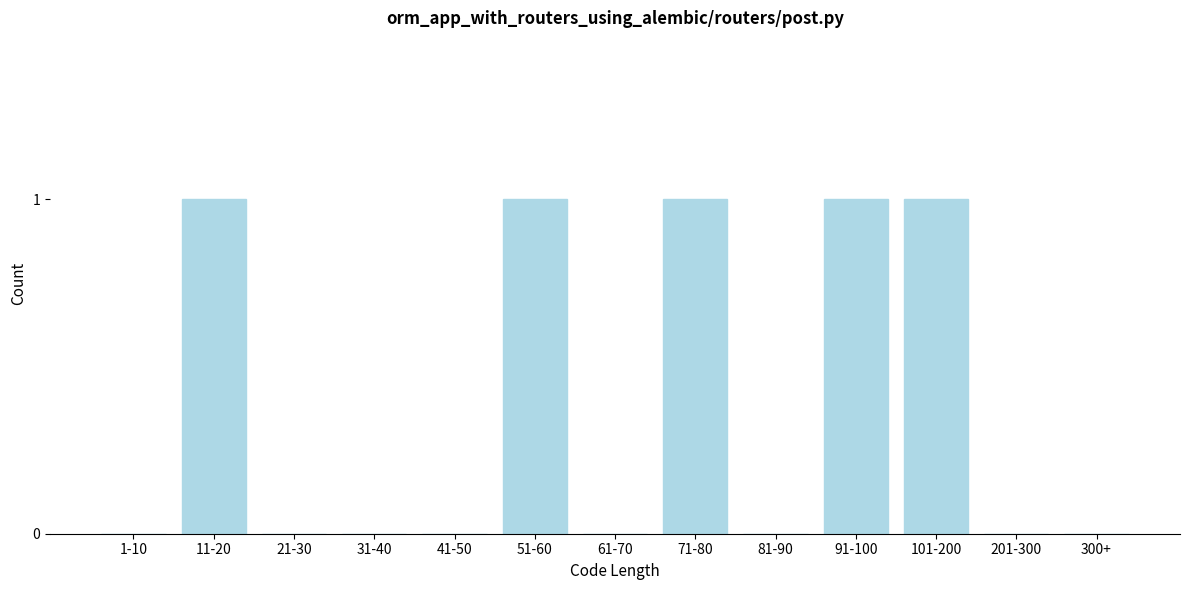

Reading left to right, transcribe all the data shown in this chart.

1-10=0	11-20=1	21-30=0	31-40=0	41-50=0	51-60=1	61-70=0	71-80=1	81-90=0	91-100=1	101-200=1	201-300=0	300+=0